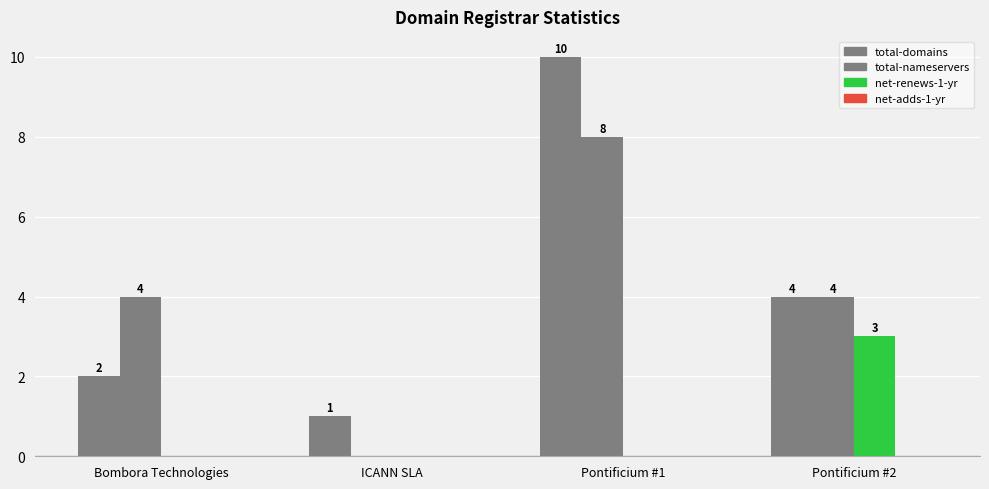

Rank the categories by net-renews-1-yr value from lowest to highest.

Bombora Technologies, ICANN SLA, Pontificium #1, Pontificium #2